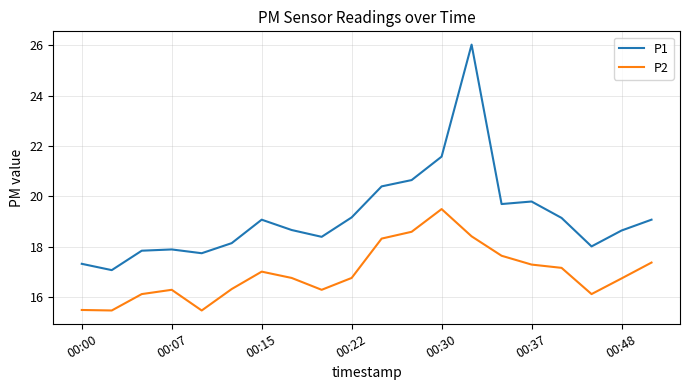

How many lines are shown in the chart?

2